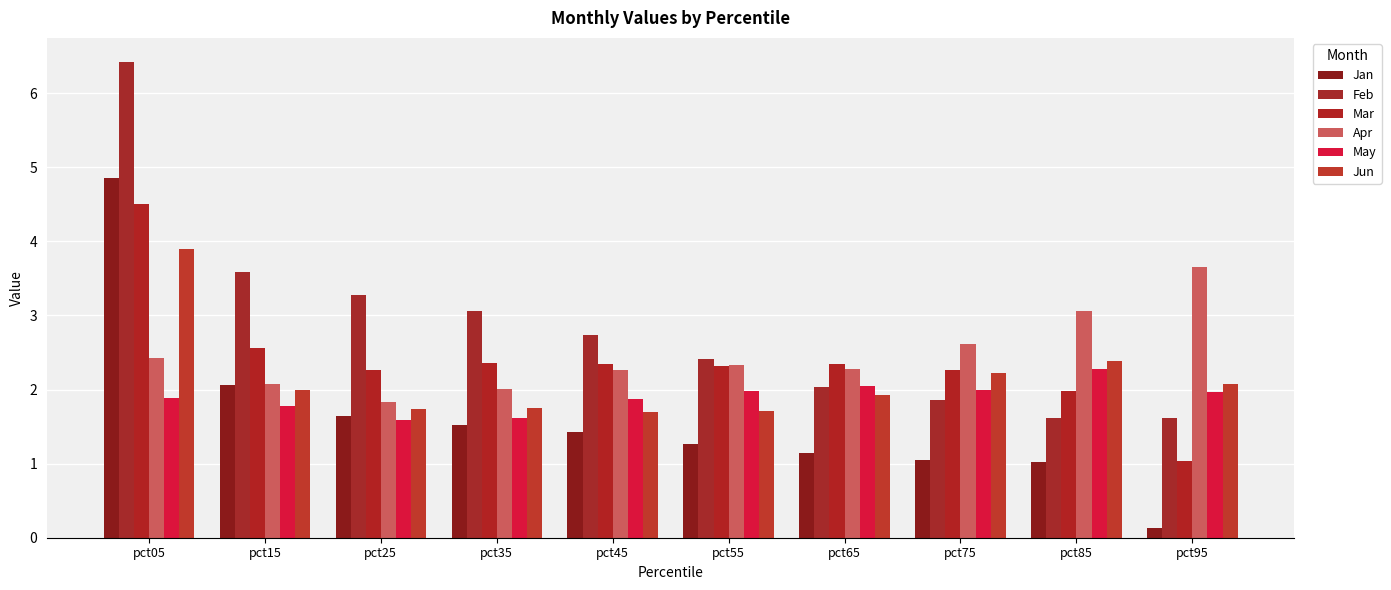

What is the sum of all Feb values?

28.6